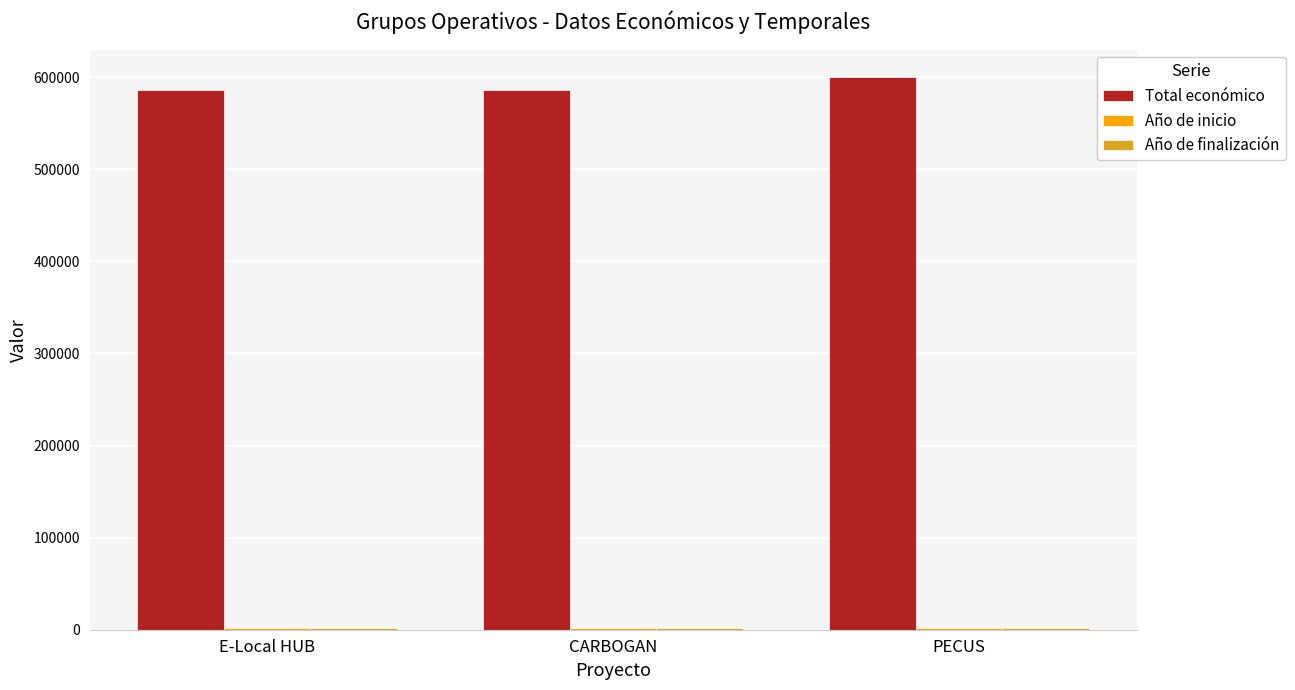

How many bars are there in each group?

3